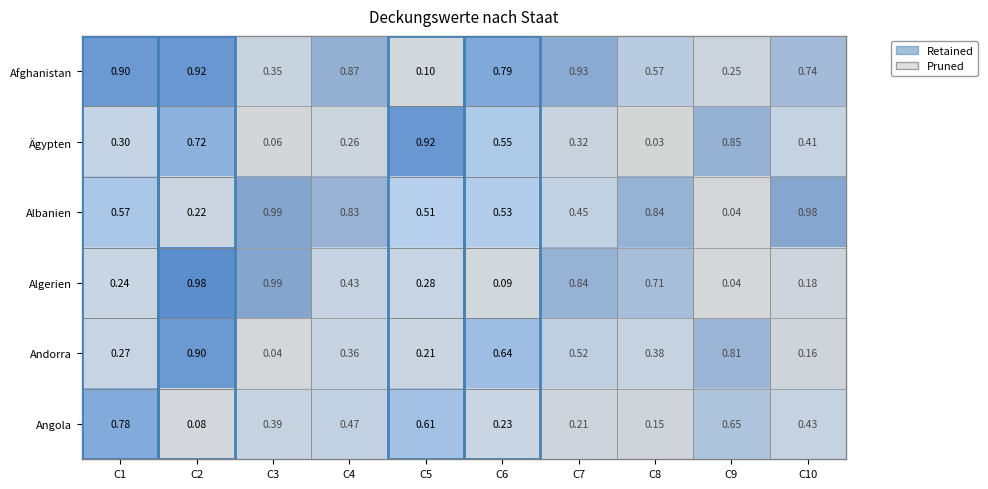

Between C5 and C7, which series saw the biggest shift?

Afghanistan